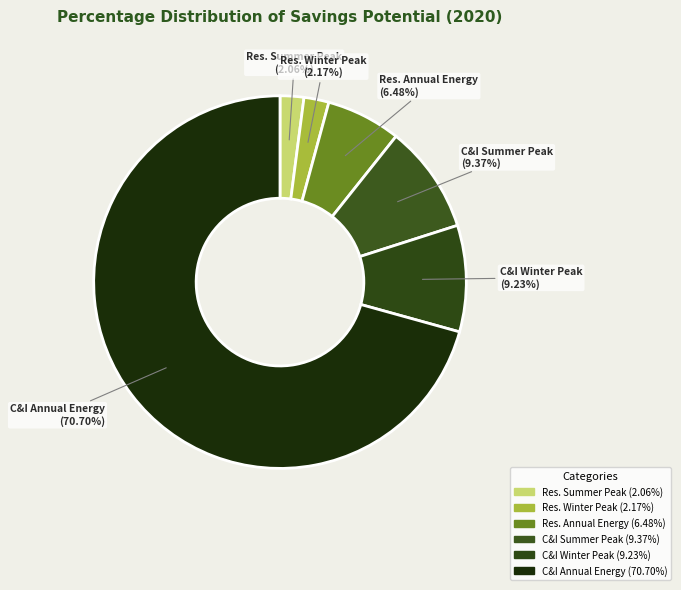

Which slice is the largest?

C&I Annual Energy